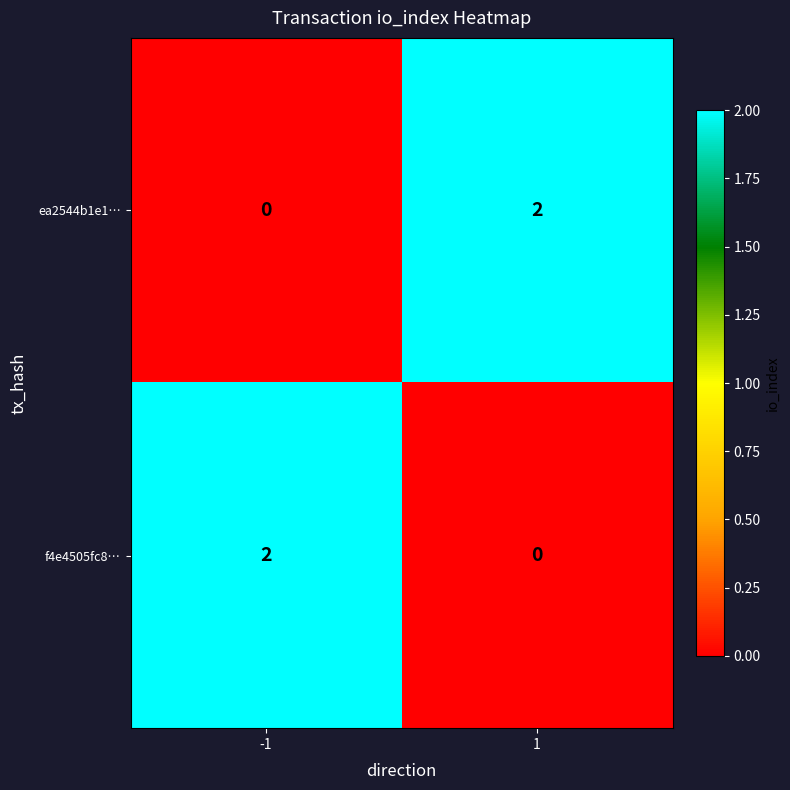

Is it true that f4e4505fc8… equals 0 at 1?

True